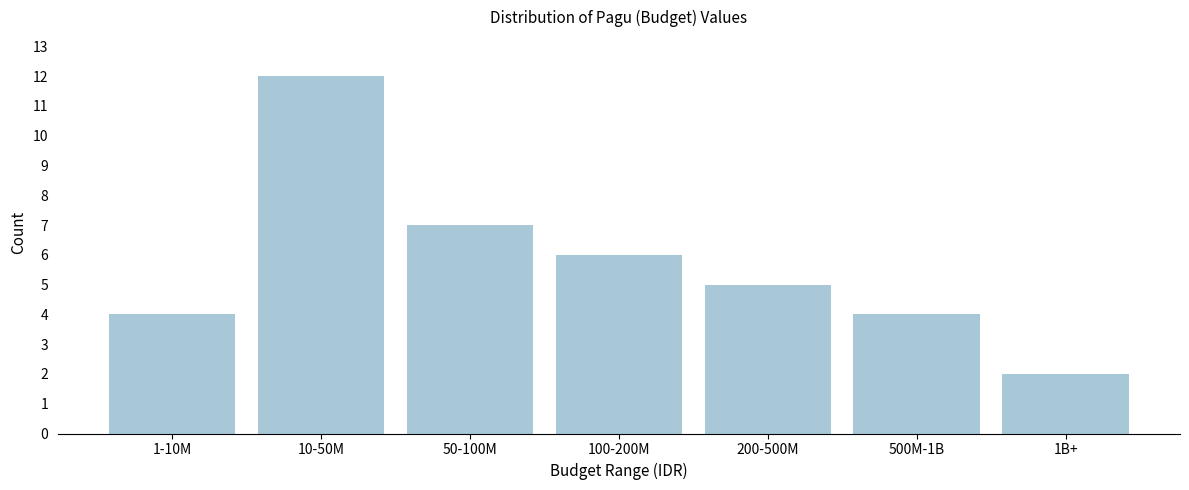

Reading left to right, what are all the values shown in this chart?

4	12	7	6	5	4	2